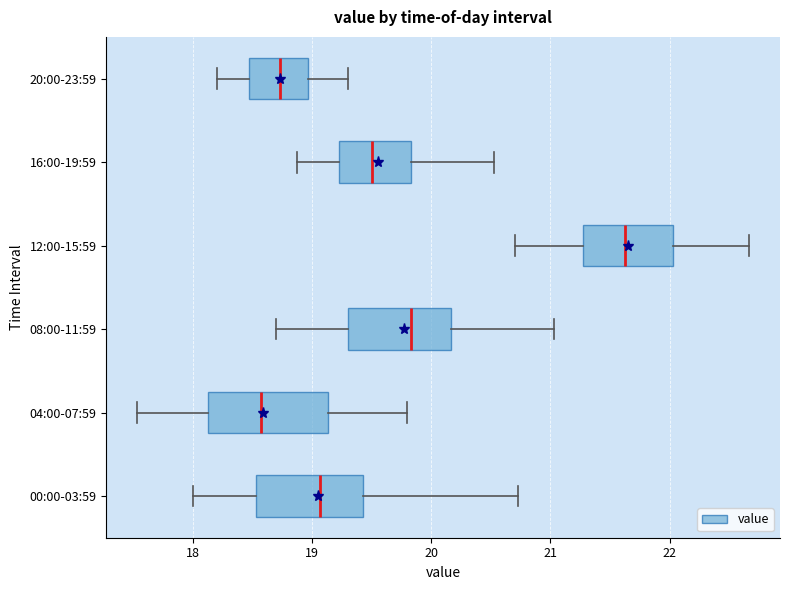

Reading bottom to top, read every box against the x-axis: the position of its median line, the range the box covers, and the ends of its whiskers. The values are not printed on the chart, so give them approximately, as read against the axis.

00:00-03:59: median 19.1, box 18.5 to 19.4, whiskers 18.0 to 20.7
04:00-07:59: median 18.6, box 18.1 to 19.1, whiskers 17.5 to 19.8
08:00-11:59: median 19.8, box 19.3 to 20.2, whiskers 18.7 to 21.0
12:00-15:59: median 21.6, box 21.3 to 22.0, whiskers 20.7 to 22.7
16:00-19:59: median 19.5, box 19.2 to 19.8, whiskers 18.9 to 20.5
20:00-23:59: median 18.7, box 18.5 to 19.0, whiskers 18.2 to 19.3